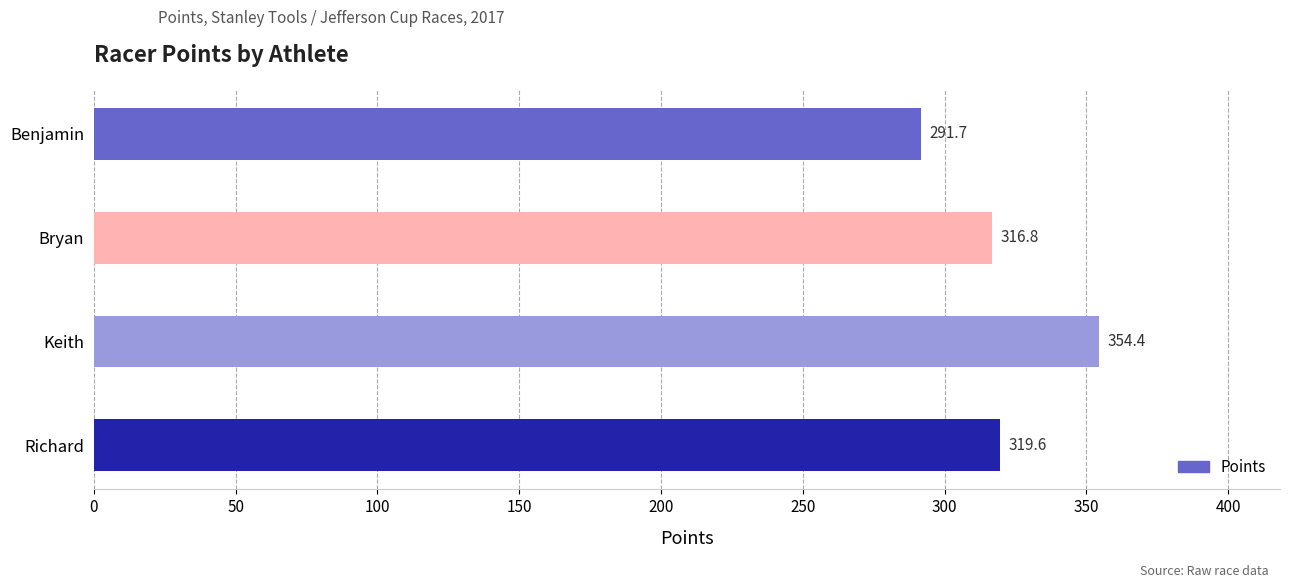

Reading top to bottom, extract all data points from this chart.

291.7	316.8	354.4	319.6